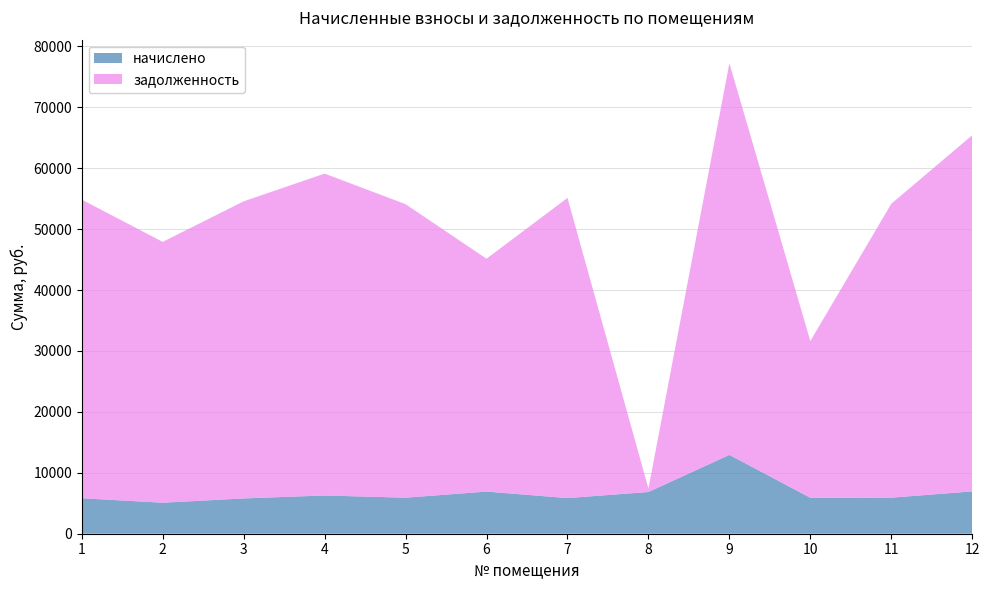

Reading left to right, list all the values displayed in this chart.

начислено: 5825.5	5089.0	5795.8	6279.4	5914.8	6919.2	5855.3	6852.2	12945.2	5907.4	5922.2	6949.0
задолженность: 49028.3	42829.4	48778.0	52848.0	48189.8	38232.9	49278.9	571.0	64306.7	25729.1	48250.2	58483.4